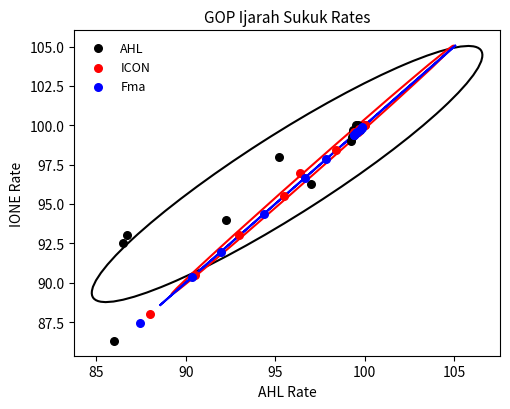

Which series contains the lowest Y value?

AHL